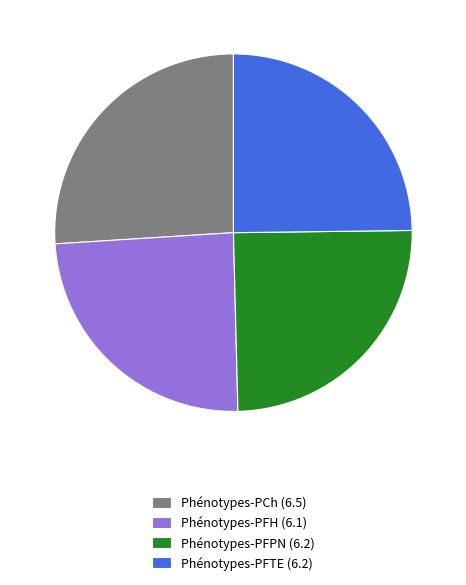

Is there a majority slice in this chart?

No